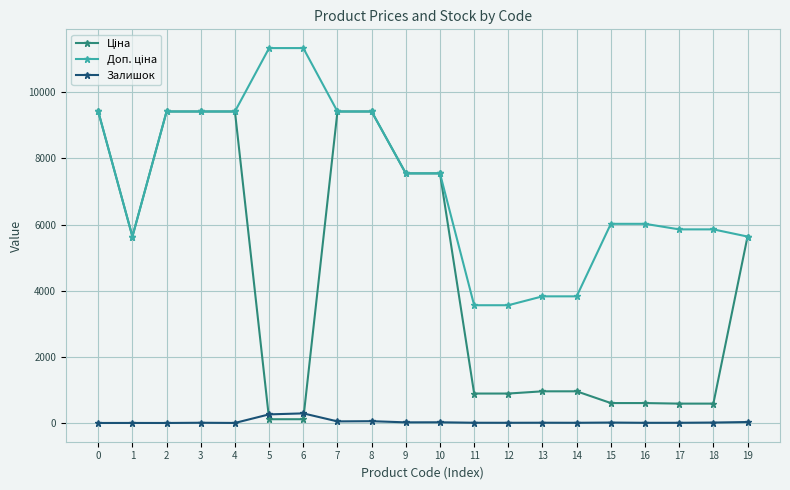

What is the maximum value shown in the chart?

11334.0